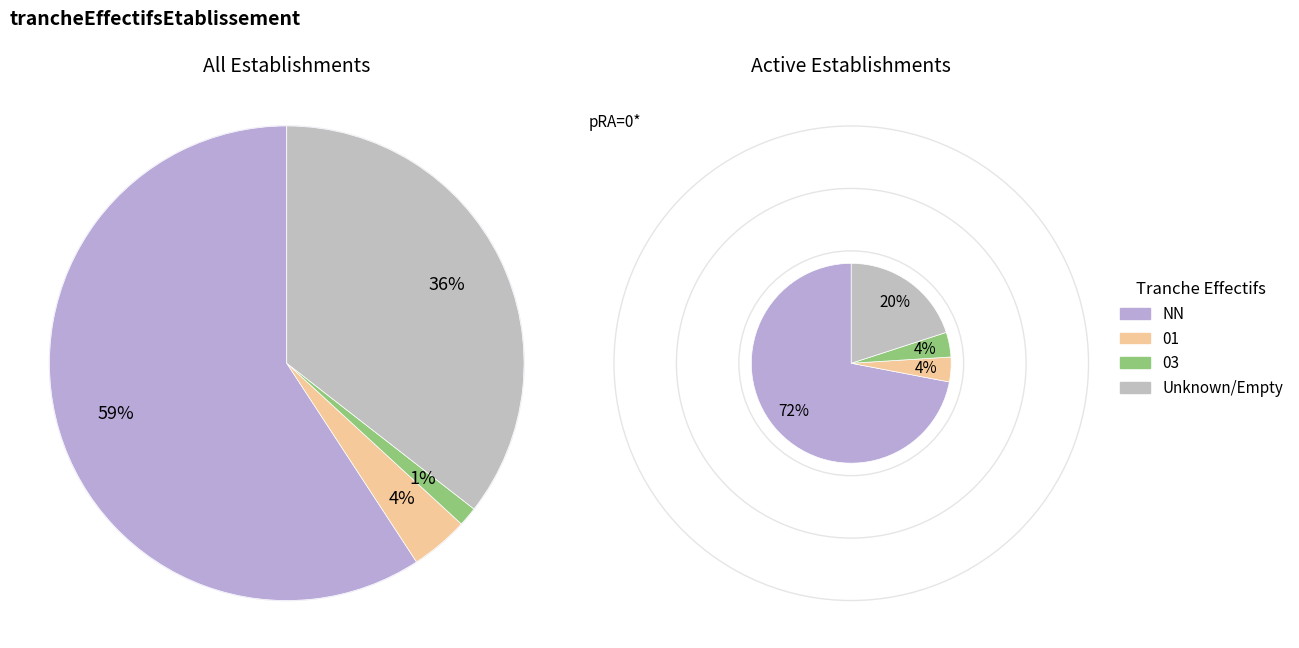

Count the number of slices in the pie.

4